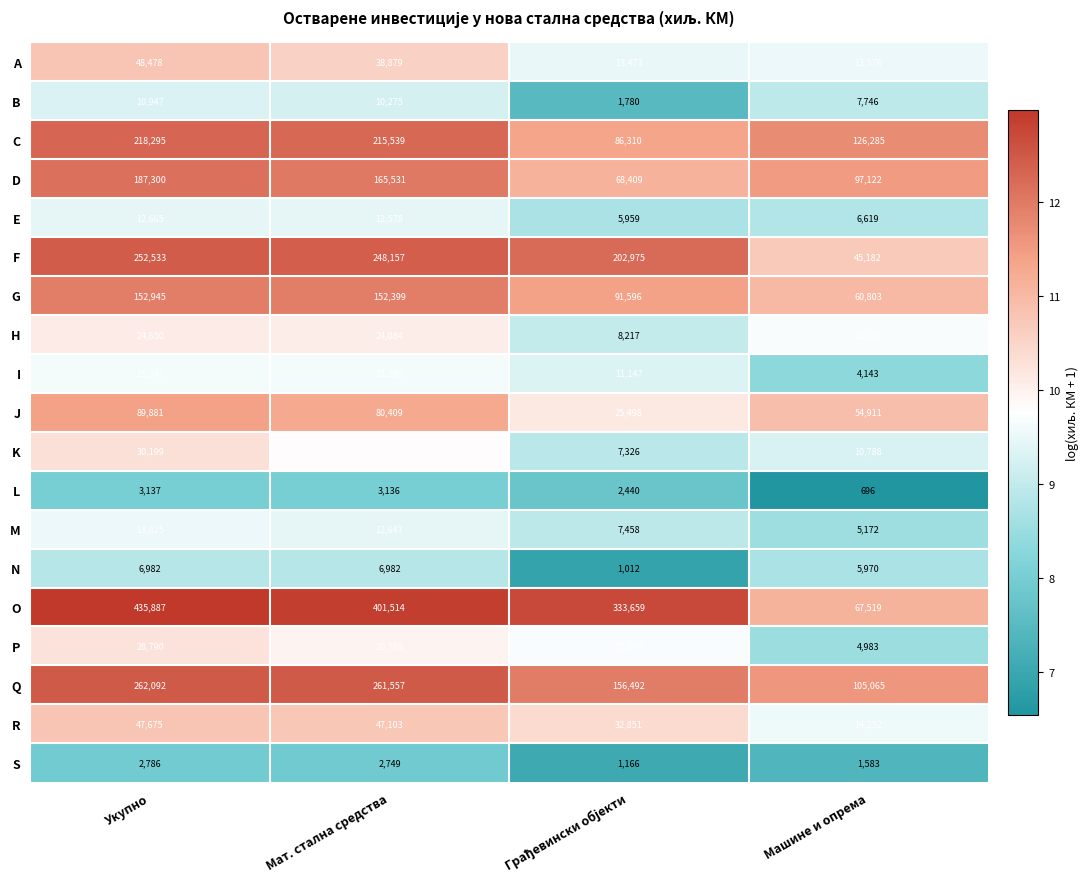

At which category is the sum across all series the highest?

Укупно